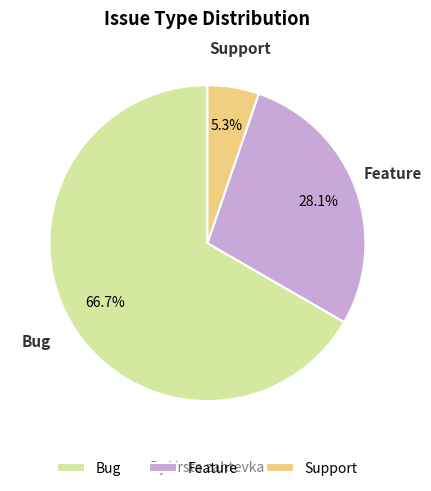

Is there a majority slice in this chart?

Yes